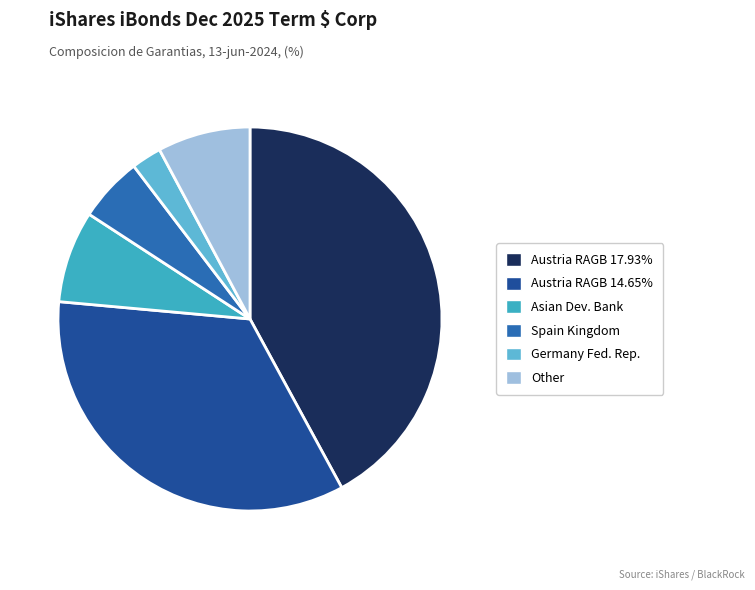

Does any single category account for the majority?

No